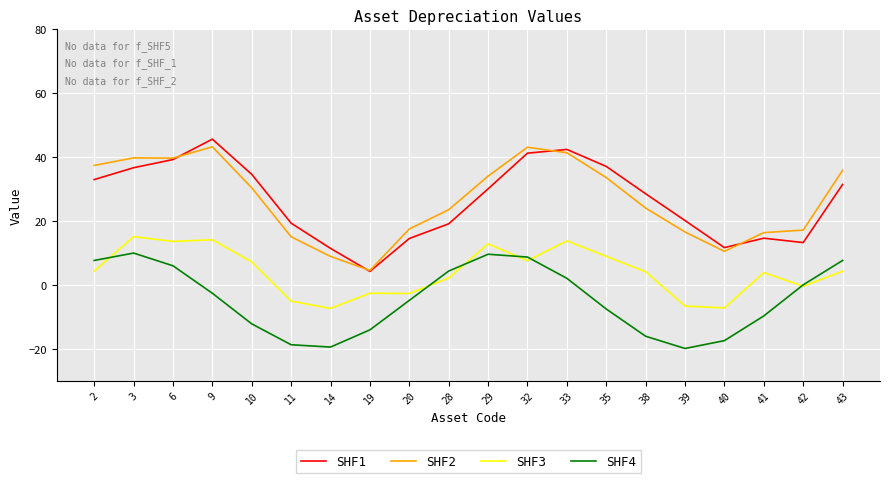

What is the maximum value shown in the chart?

45.6